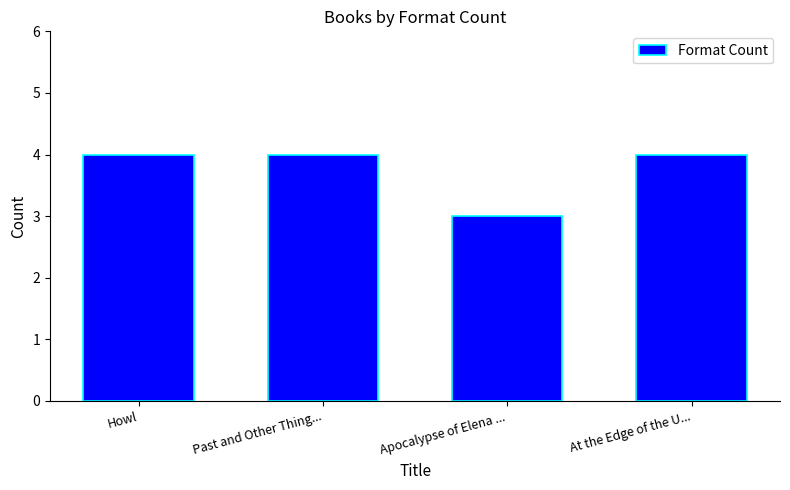

Where is the data nearest to the value 3?

Apocalypse of Elena ...